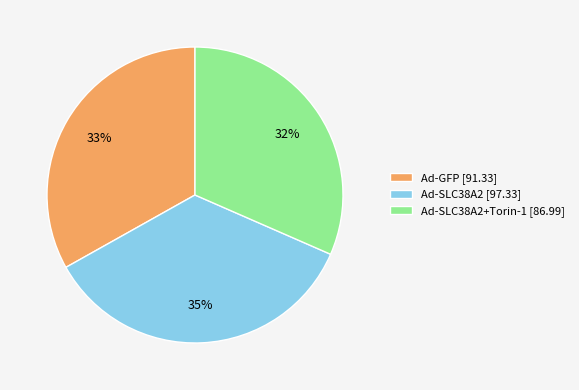

The Ad-SLC38A2+Torin-1 [86.99] slice represents 45% of the pie. True or false?

False